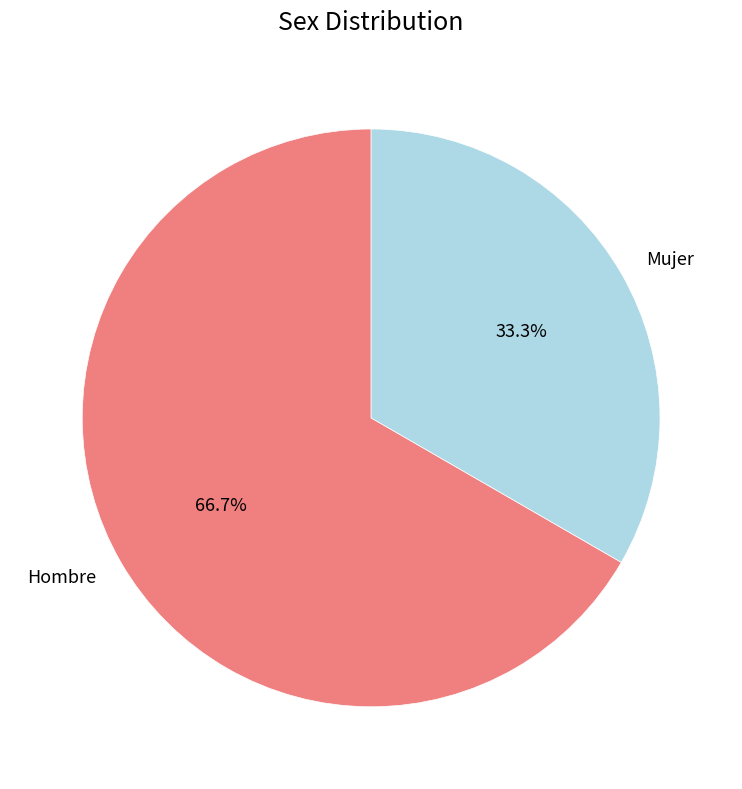

Do Mujer and Hombre together represent more than half of the pie?

Yes